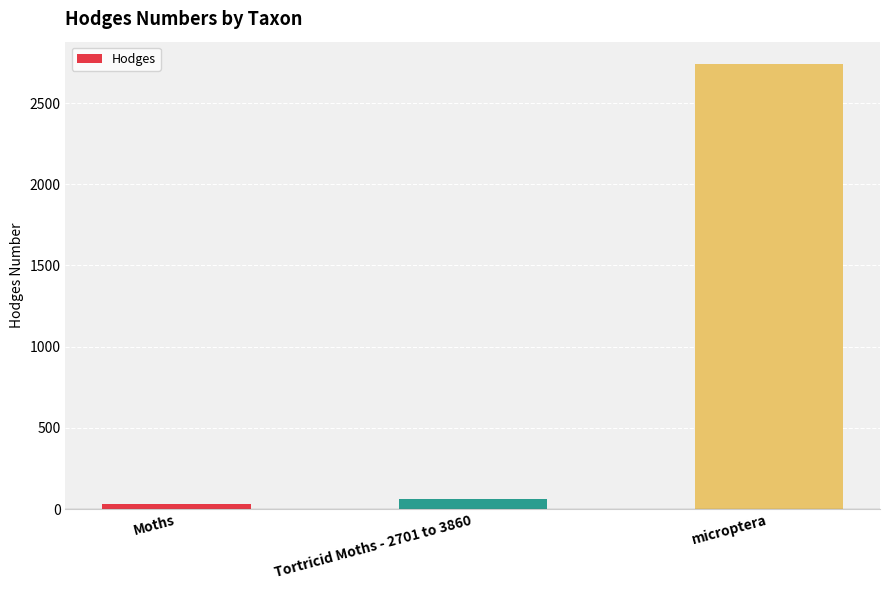

What is the change in value from Tortricid Moths - 2701 to 3860 to microptera?

+2678.9